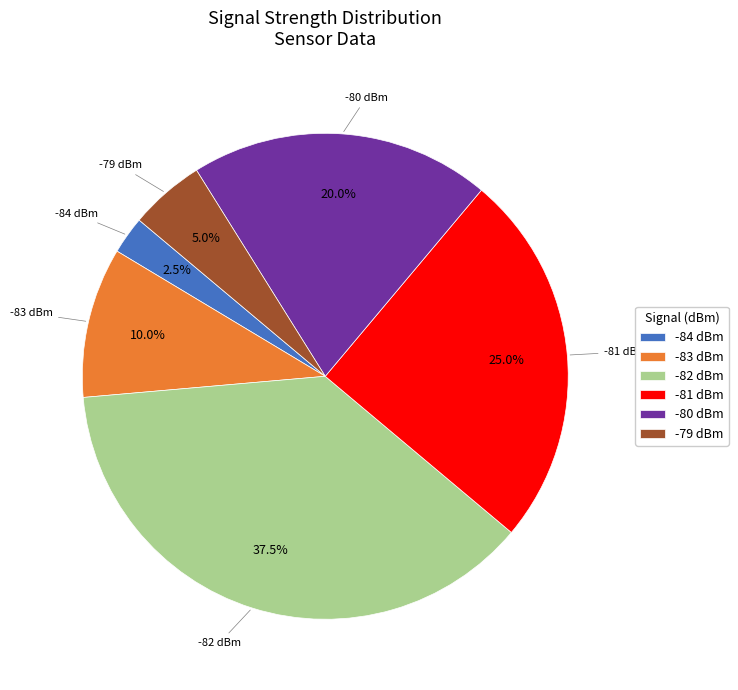

Which slice is the smallest?

-84 dBm